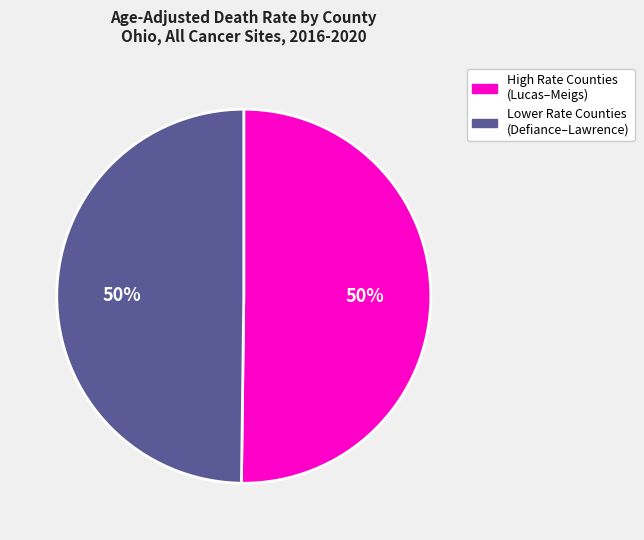

To the nearest percent, what is the average slice percentage?

50%